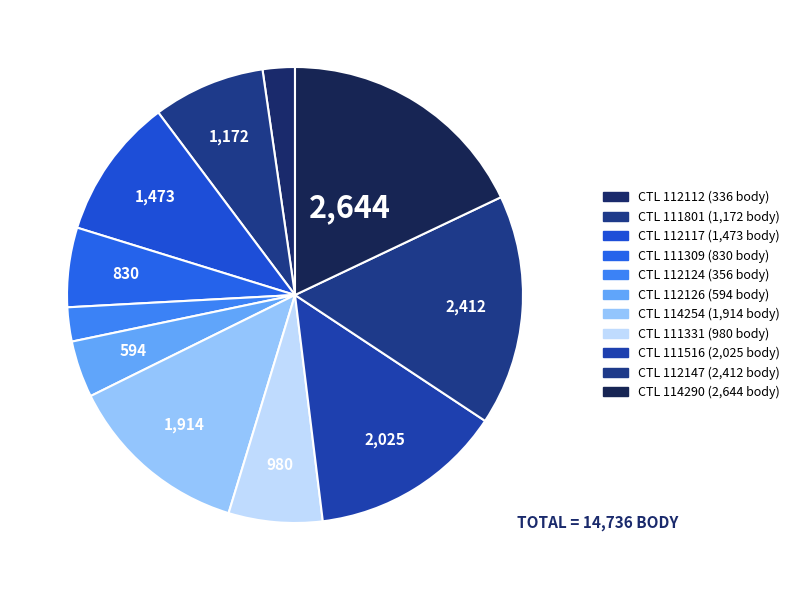

Count the number of slices in the pie.

11